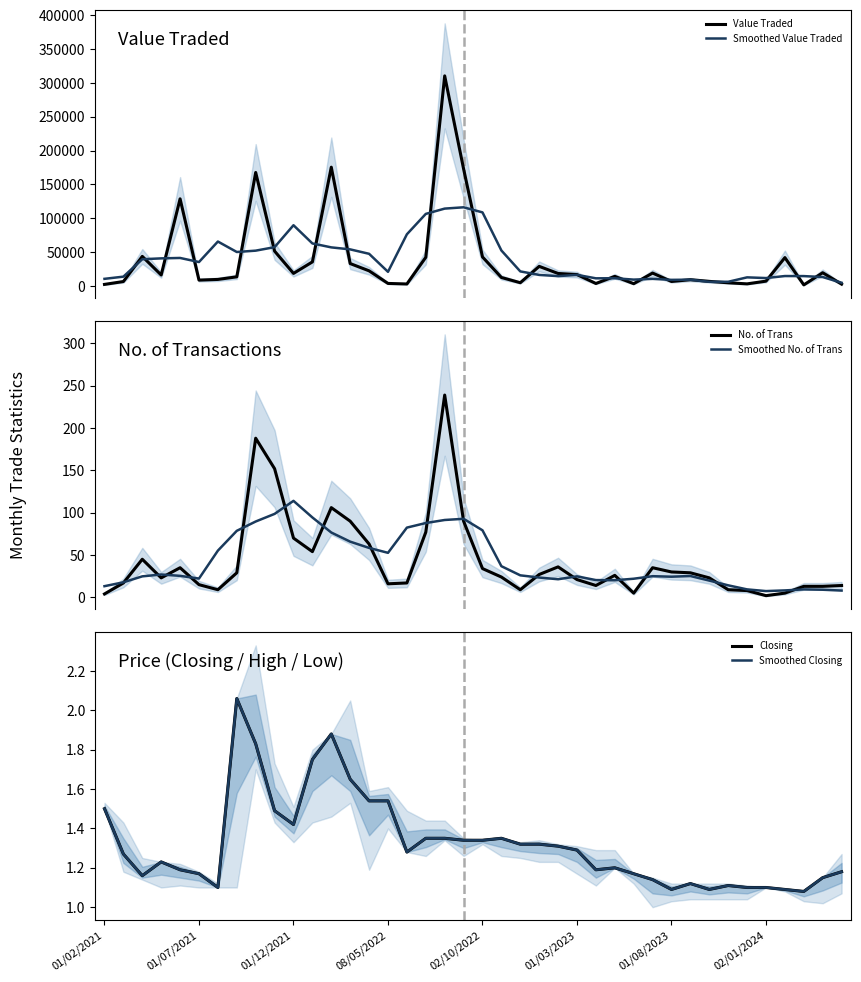

What is the minimum value for Smoothed No. of Trans?

7.4